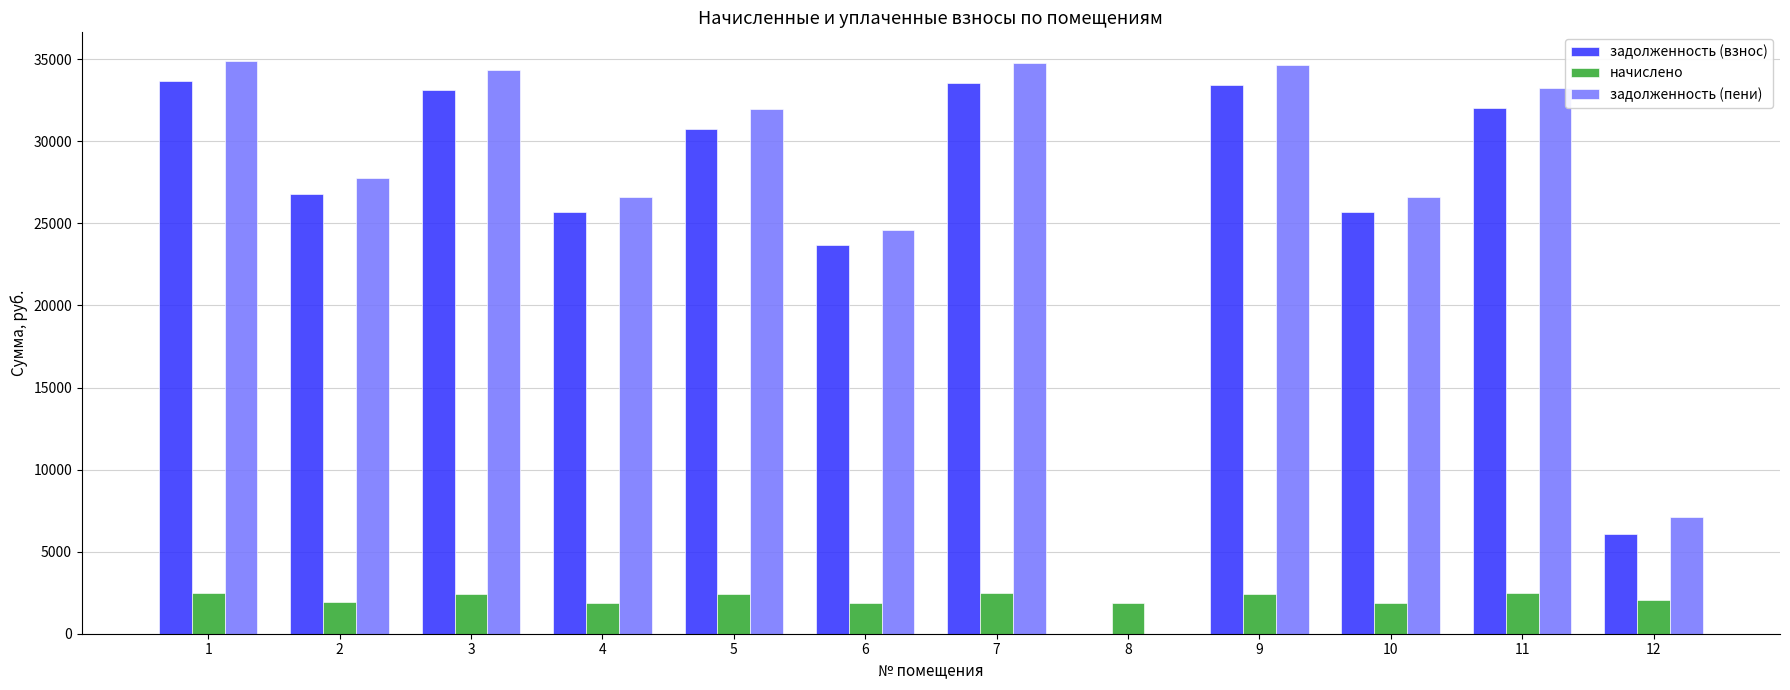

Which series changed the most between 3 and 8?

задолженность (пени)